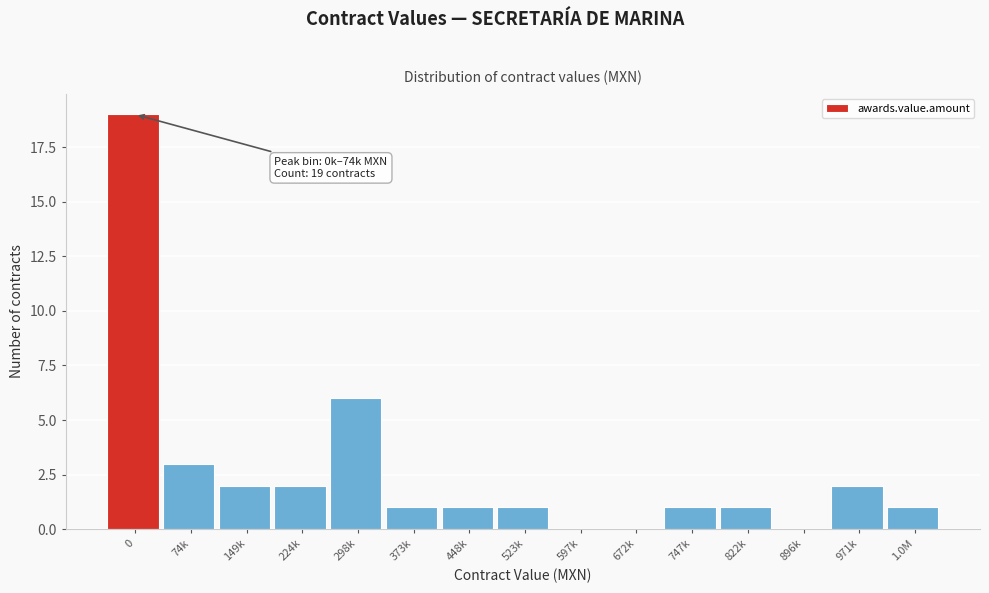

Reading left to right, extract all data points from this chart.

0=19	74k=3	149k=2	224k=2	298k=6	373k=1	448k=1	523k=1	597k=0	672k=0	747k=1	822k=1	896k=0	971k=2	1.0M=1